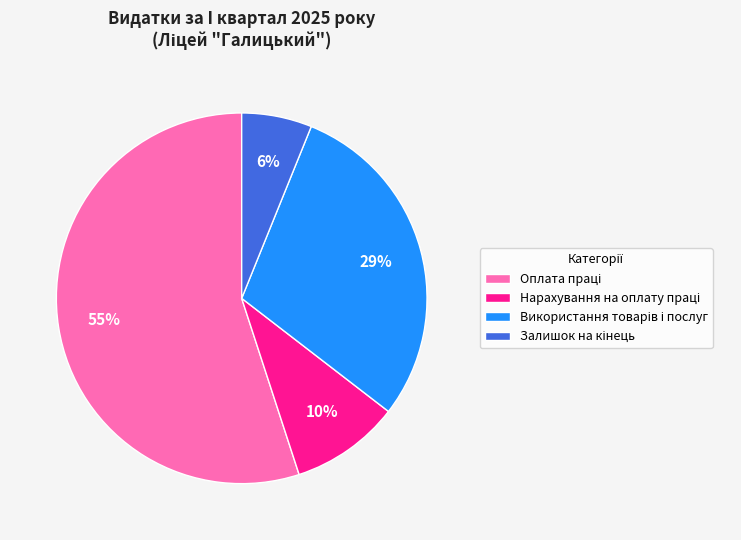

How many segments does this pie chart have?

4